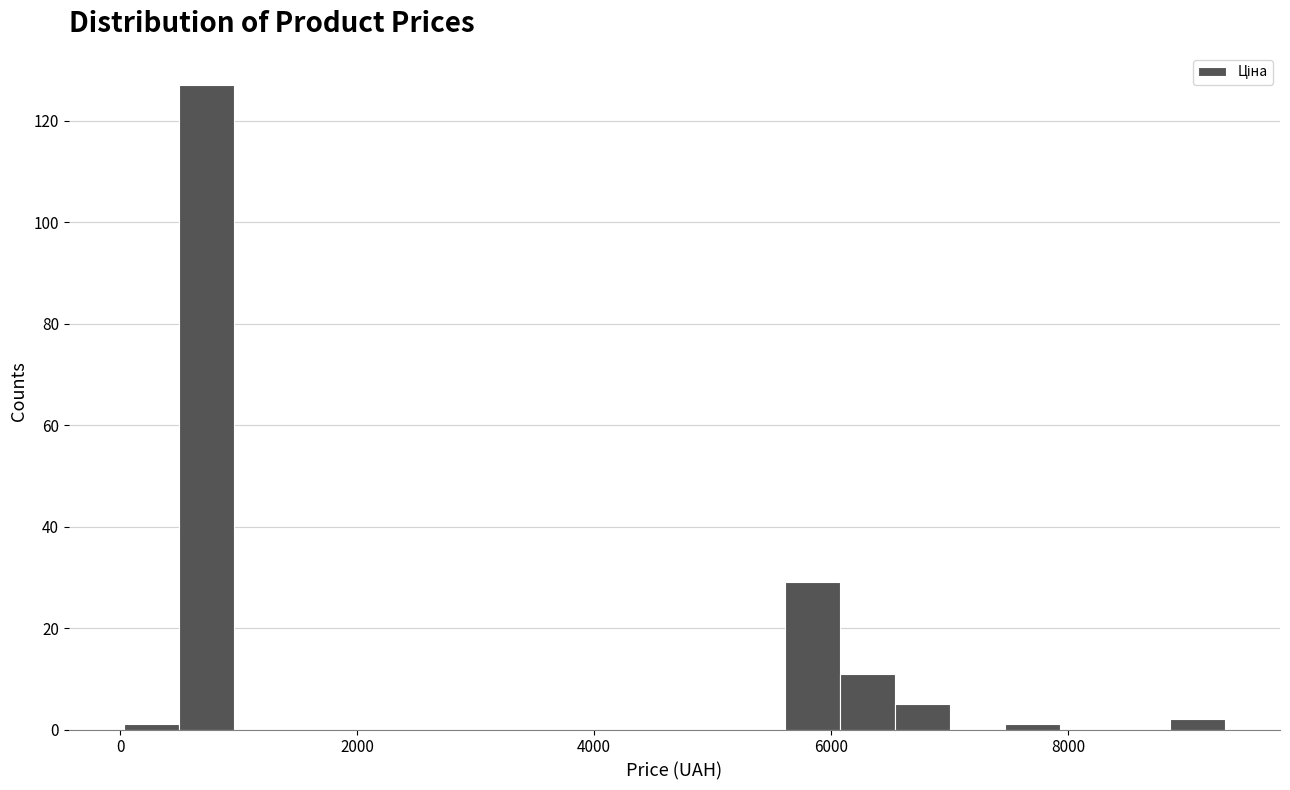

Around what value on the x-axis is the tallest bar? Give the approximate position of its centre, as read against the axis.

800